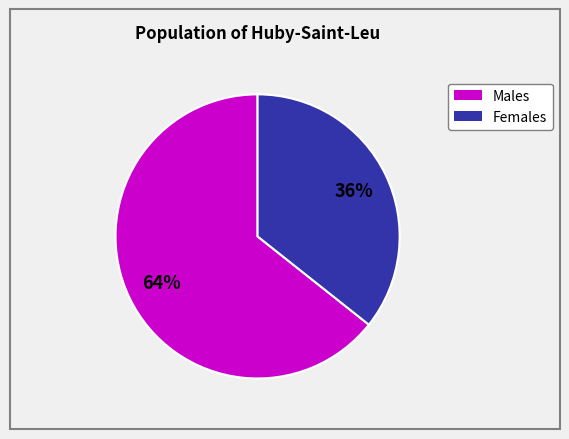

Is there a majority slice in this chart?

Yes